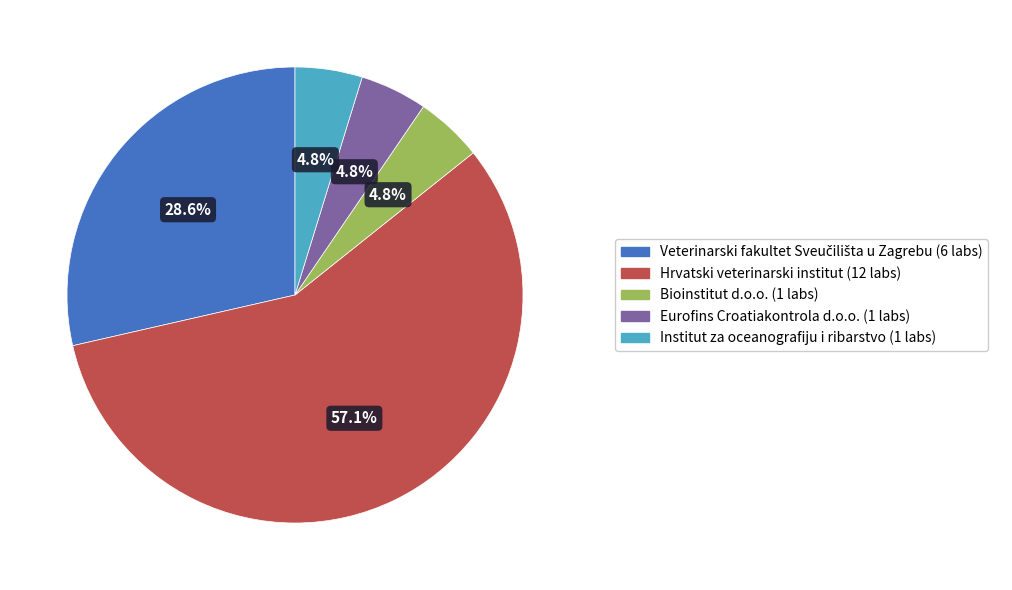

What percentage is NOT represented by Bioinstitut d.o.o.?

95.2%